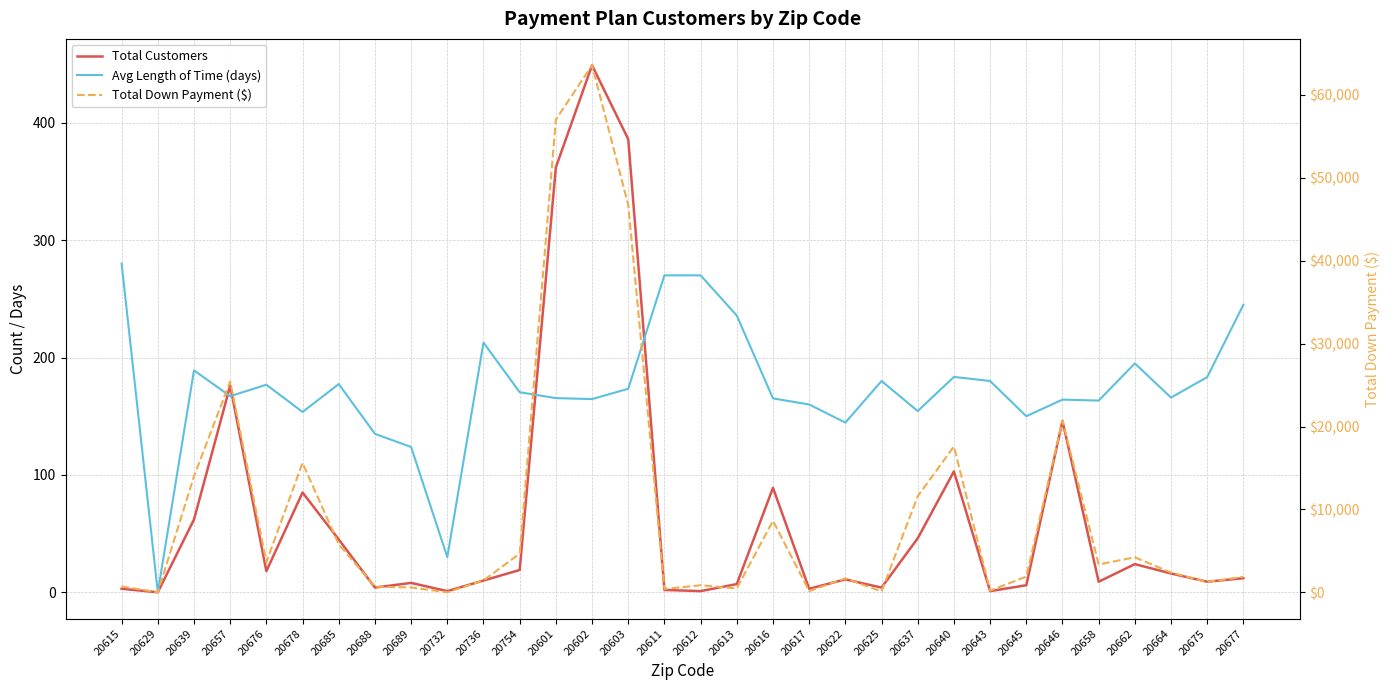

Which series has the largest total across all categories?

Total Down Payment ($)